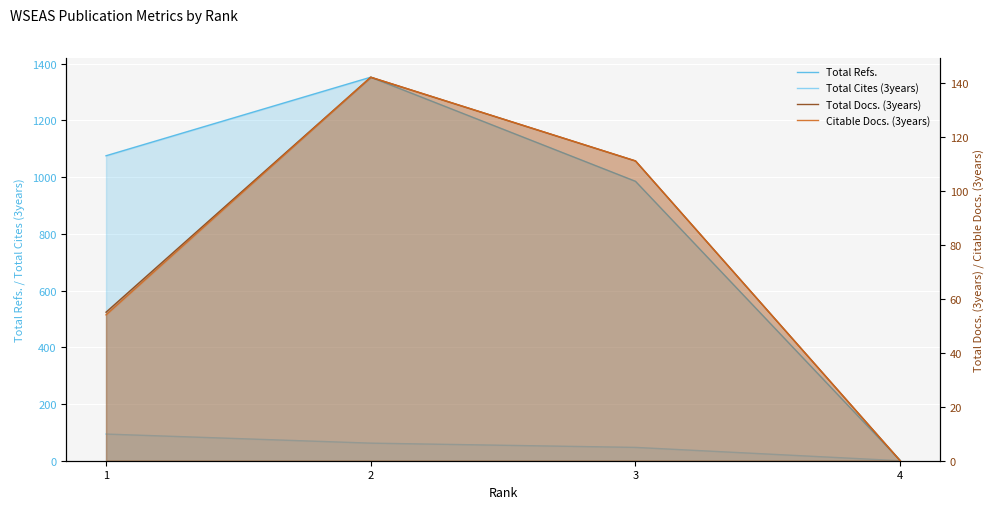

What is the difference between the maximum and second lowest values in the Total Cites (3years) series?

47